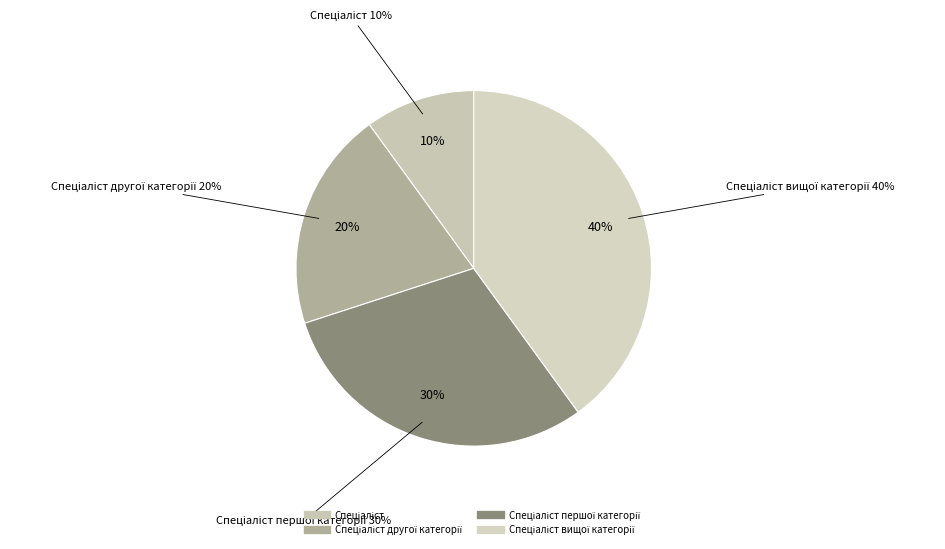

Approximately how many times larger is the value at Спеціаліст першої категорії compared to Спеціаліст другої категорії?

1.5